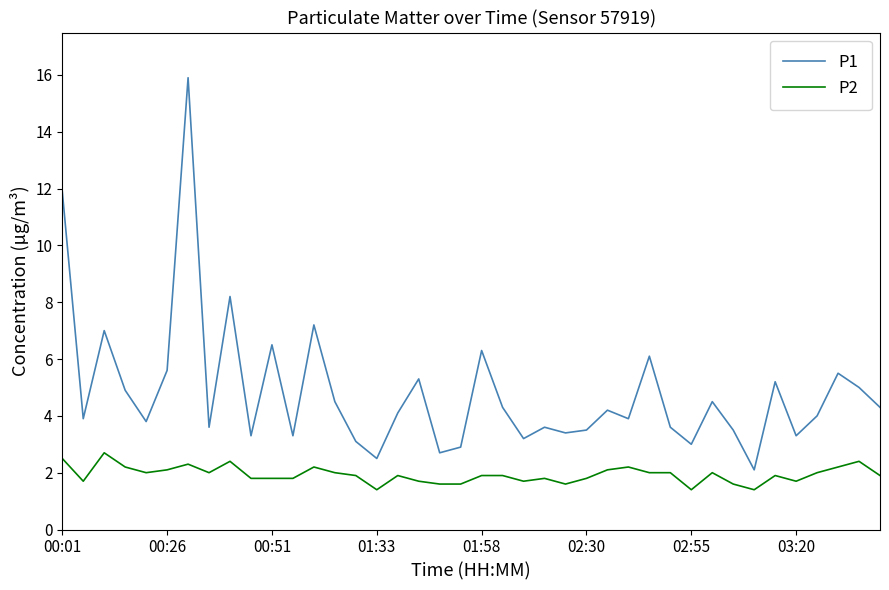

What is the greatest value displayed?

15.9